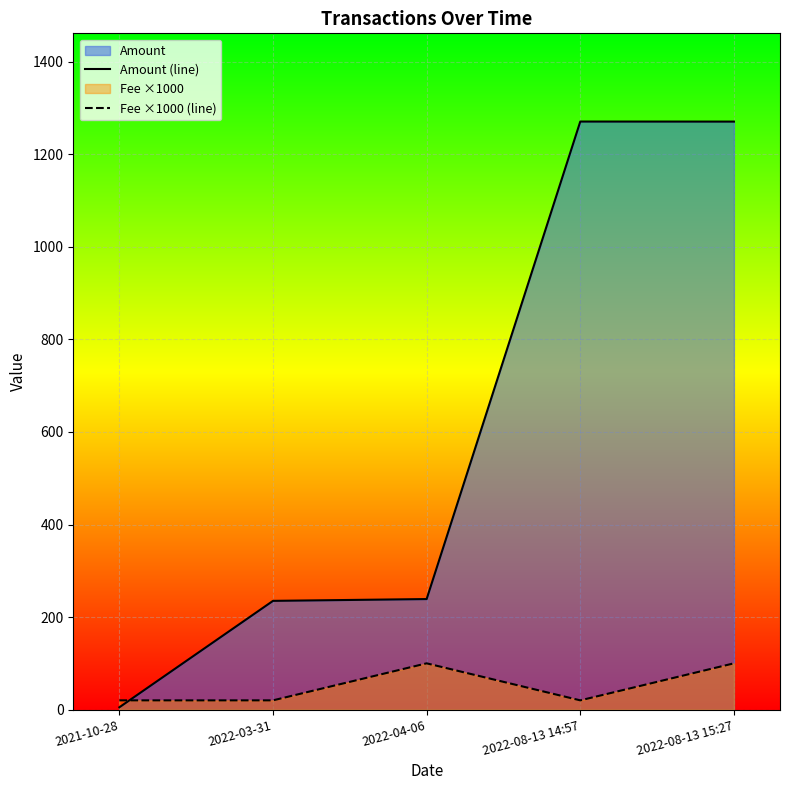

Which series has the largest total across all categories?

Amount (line)